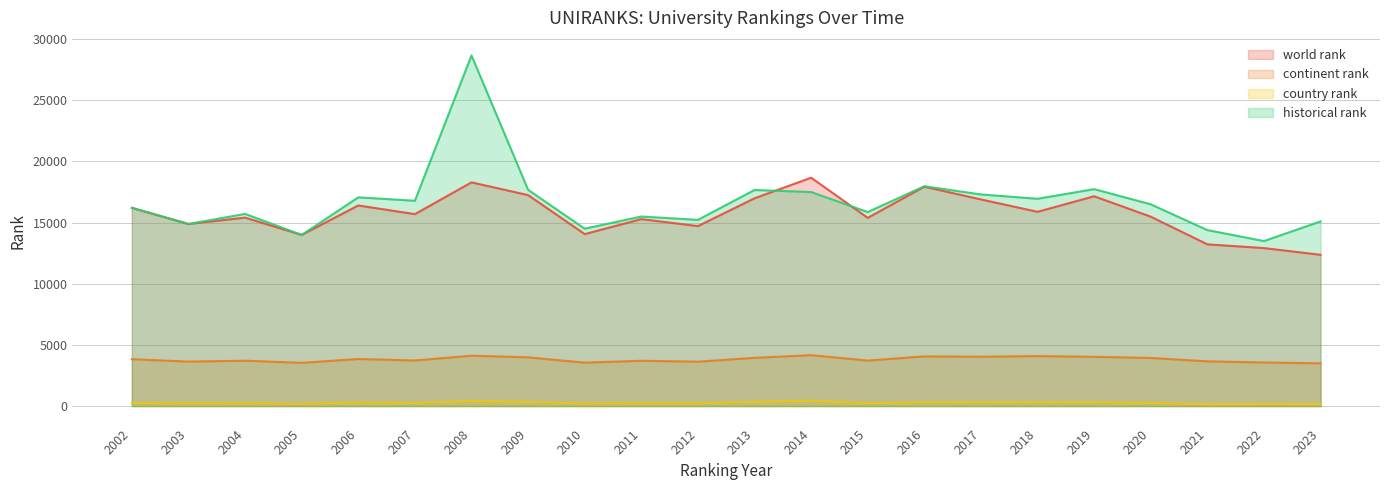

Reading left to right, extract all data points from this chart.

world rank: 2002=16202.0	2003=14880.0	2004=15401.0	2005=13989.0	2006=16395.0	2007=15689.0	2008=18284.0	2009=17243.0	2010=14055.0	2011=15280.0	2012=14710.0	2013=16981.0	2014=18665.0	2015=15383.0	2016=17929.0	2017=16888.0	2018=15878.0	2019=17147.0	2020=15479.0	2021=13218.0	2022=12912.0	2023=12363.0
continent rank: 2002=3832.0	2003=3634.0	2004=3707.0	2005=3534.0	2006=3847.0	2007=3726.0	2008=4116.0	2009=3982.0	2010=3551.0	2011=3701.0	2012=3628.0	2013=3943.0	2014=4160.0	2015=3718.0	2016=4060.0	2017=4034.0	2018=4083.0	2019=4025.0	2020=3933.0	2021=3655.0	2022=3562.0	2023=3493.0
country rank: 2002=250.0	2003=216.0	2004=232.0	2005=195.0	2006=295.0	2007=259.0	2008=418.0	2009=345.0	2010=208.0	2011=234.0	2012=226.0	2013=347.0	2014=440.0	2015=236.0	2016=311.0	2017=303.0	2018=309.0	2019=305.0	2020=261.0	2021=150.0	2022=176.0	2023=169.0
historical rank: 2002=16202.0	2003=14880.0	2004=15707.0	2005=13986.0	2006=17059.5	2007=16779.0	2008=28659.5	2009=17675.0	2010=14497.5	2011=15491.5	2012=15219.0	2013=17660.5	2014=17493.0	2015=15858.0	2016=17967.5	2017=17295.5	2018=16942.5	2019=17731.5	2020=16489.5	2021=14382.0	2022=13485.5	2023=15092.0